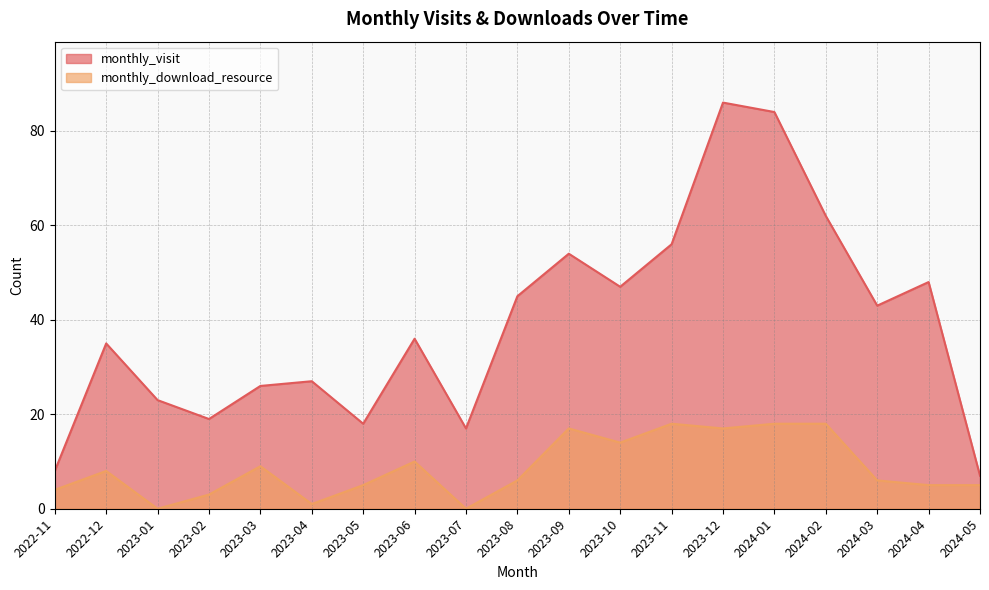

Where does the monthly_download_resource series first go above 6?

2022-12